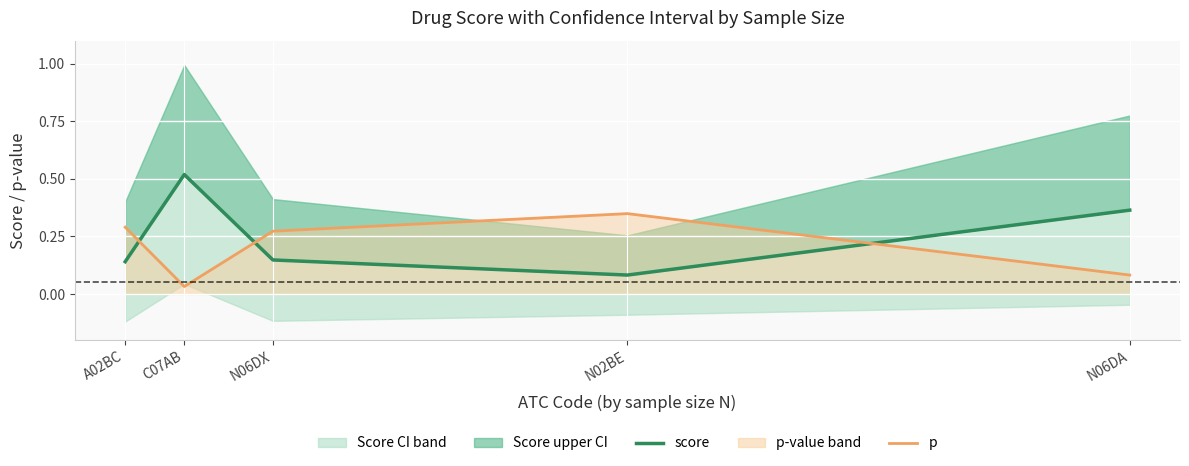

Which series has the largest range (max minus min)?

score